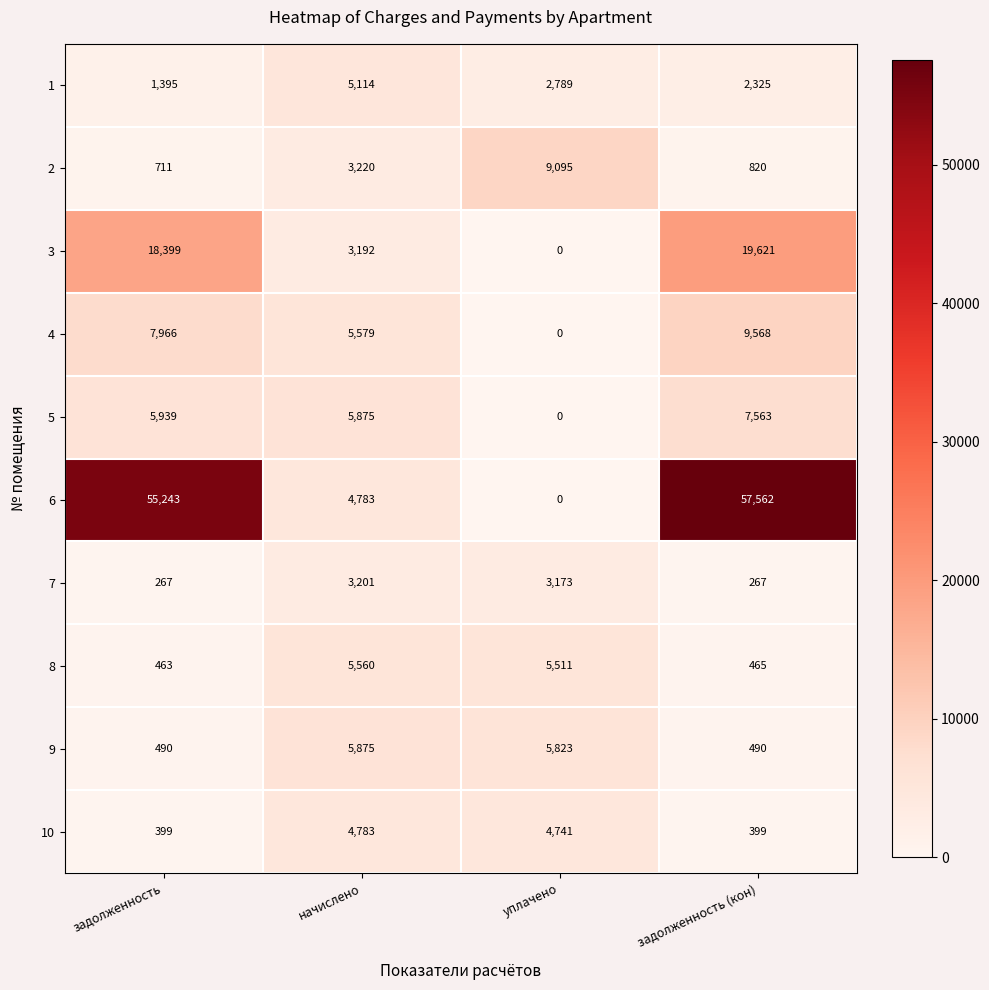

What is the difference between the maximum and minimum values in the 8 series?

5097